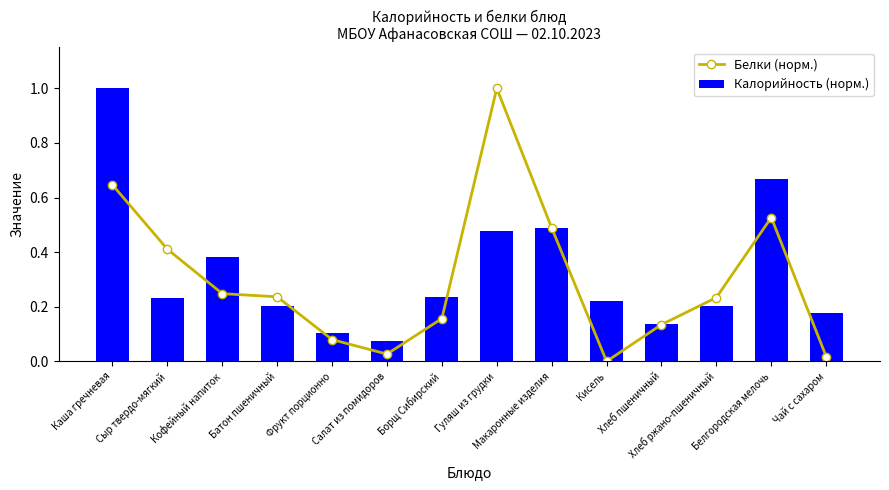

The value of Белки (норм.) at Гуляш из грудки is 1.0. True or false?

True